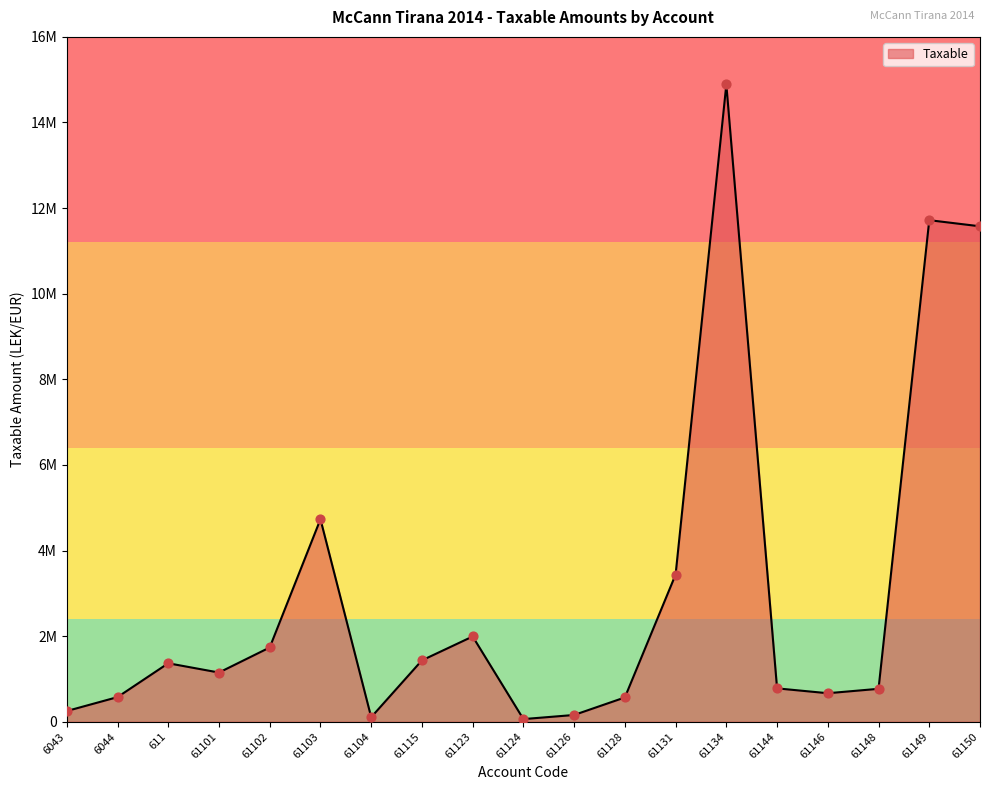

Which has a higher value, 61126 or 61148?

61148